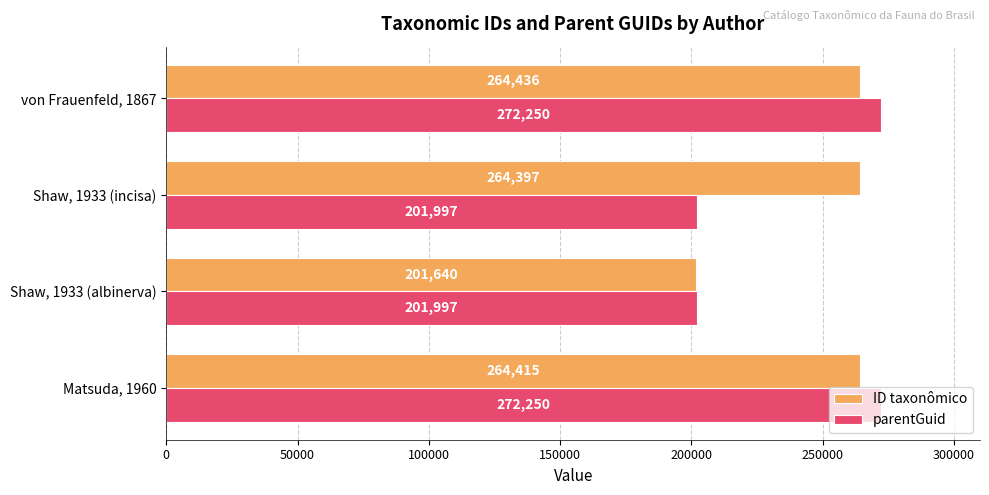

Is the value of ID taxonômico at von Frauenfeld, 1867 greater than the value of parentGuid at von Frauenfeld, 1867?

No